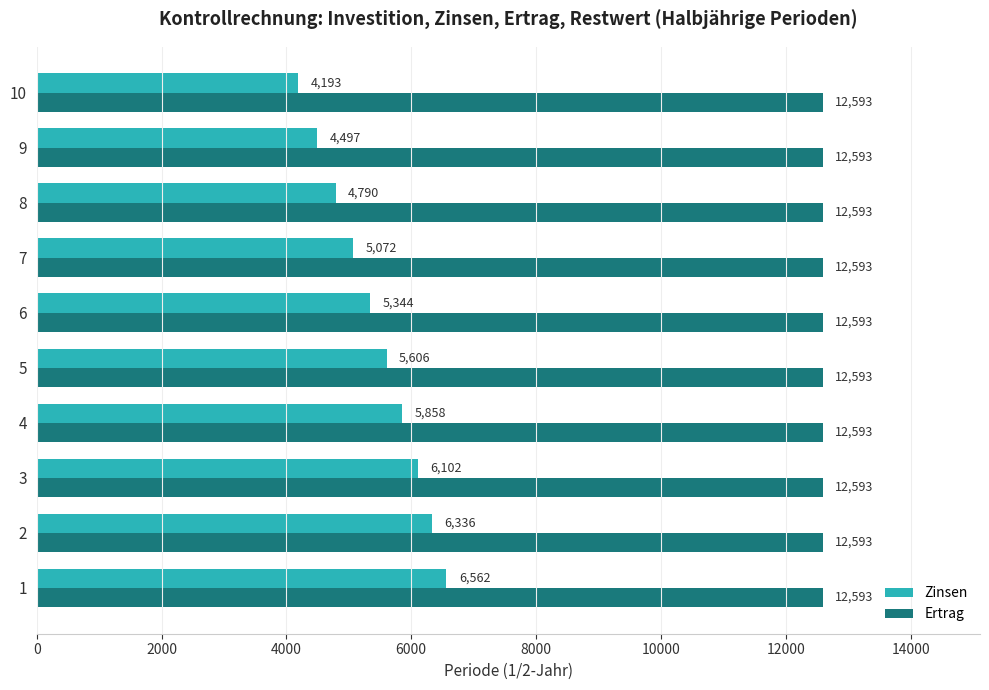

What is the sum of all Zinsen values?

54360.3